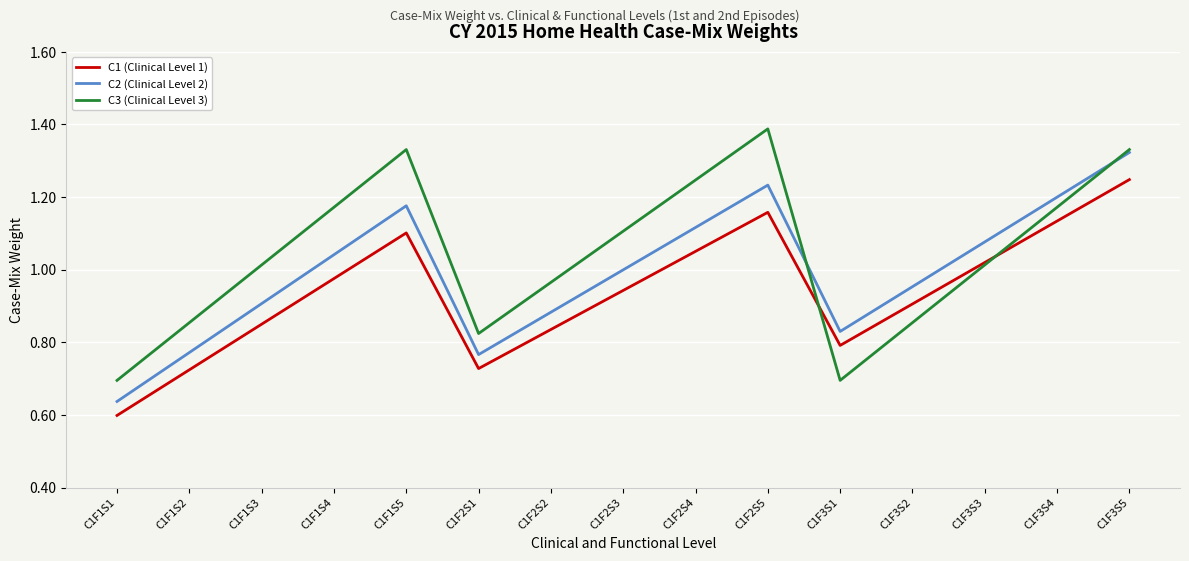

True or false: C2 (Clinical Level 2) and C1 (Clinical Level 1) intersect in this chart.

False